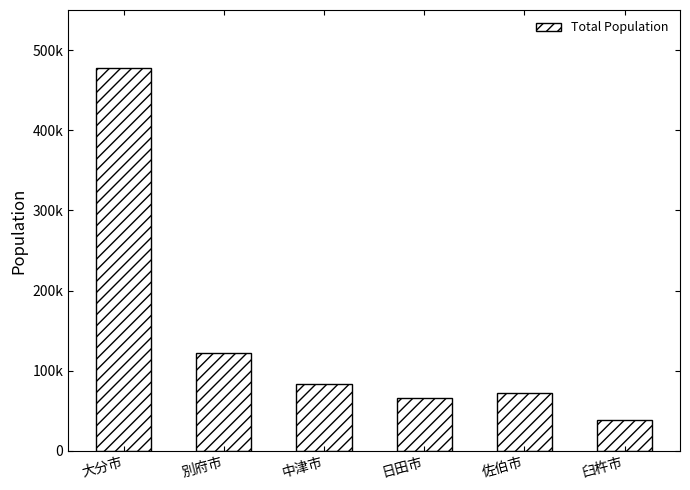

What is the maximum value shown in the chart?

478146